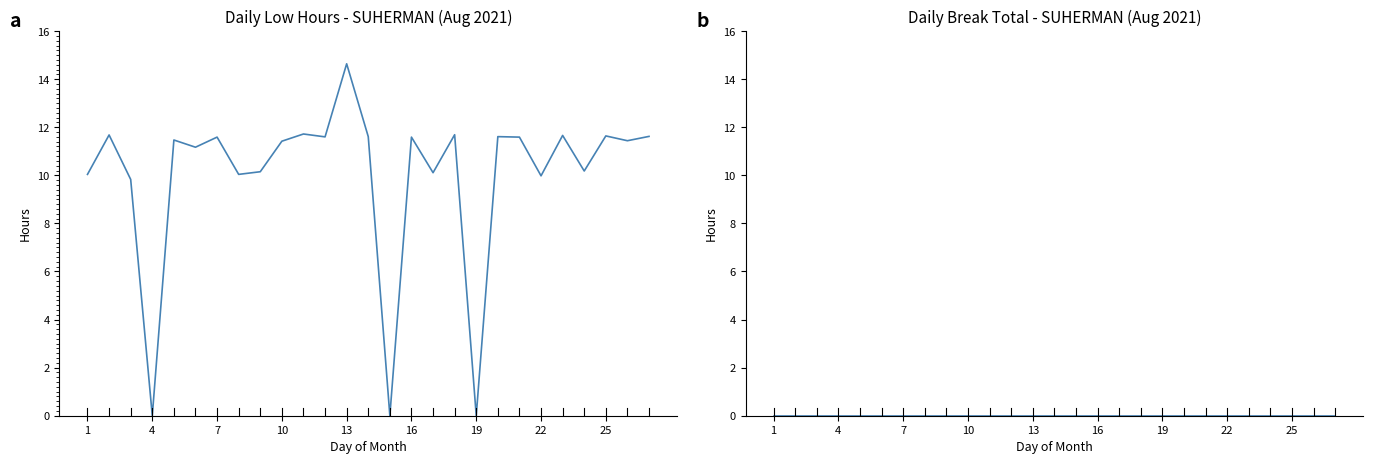

True or false: Low (Hours) has a value of 4.0 at 16.

False